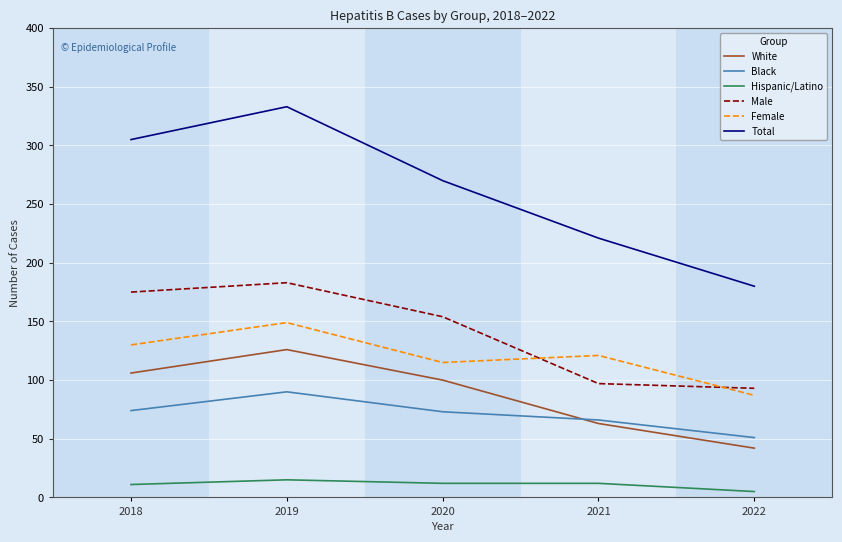

Which series has the largest total across all categories?

Total